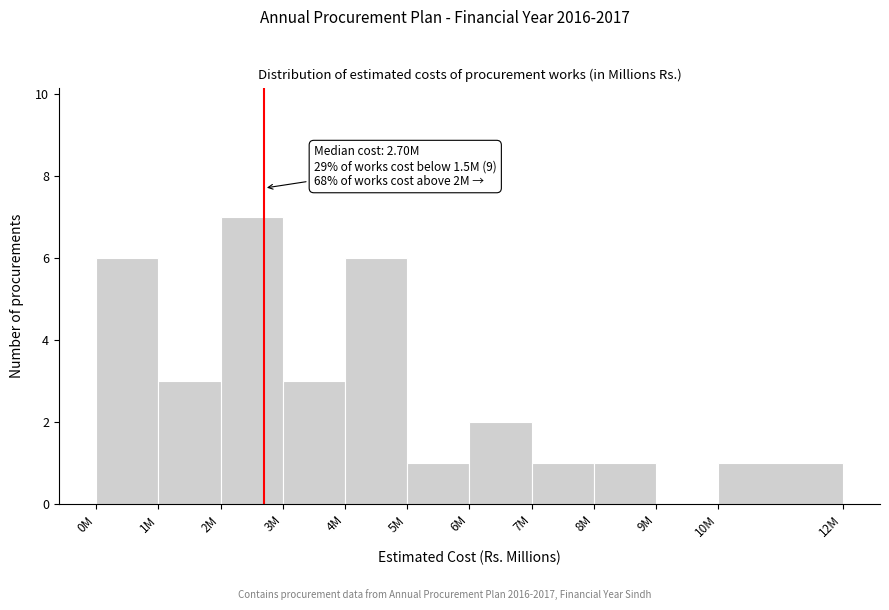

Reading right to left, what are all the values shown in this chart?

10M=1	9M=0	8M=1	7M=1	6M=2	5M=1	4M=6	3M=3	2M=7	1M=3	0M=6